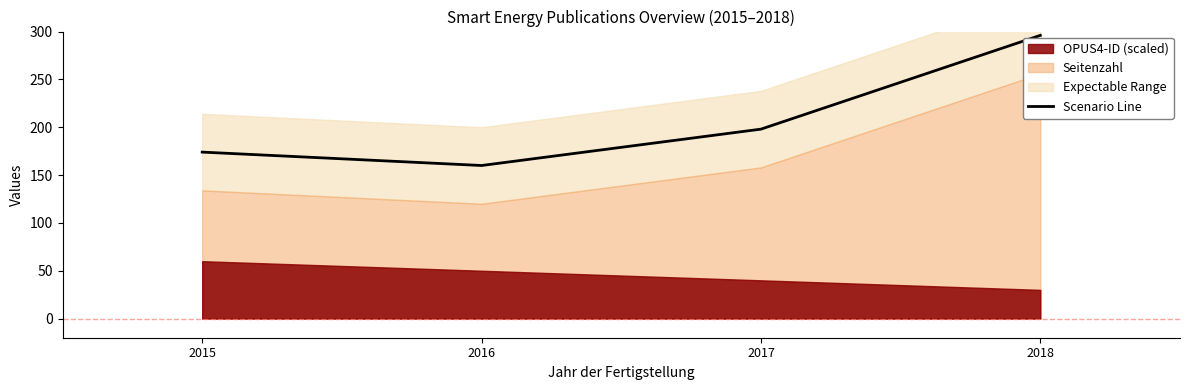

Where is the data nearest to the value 228?

2017